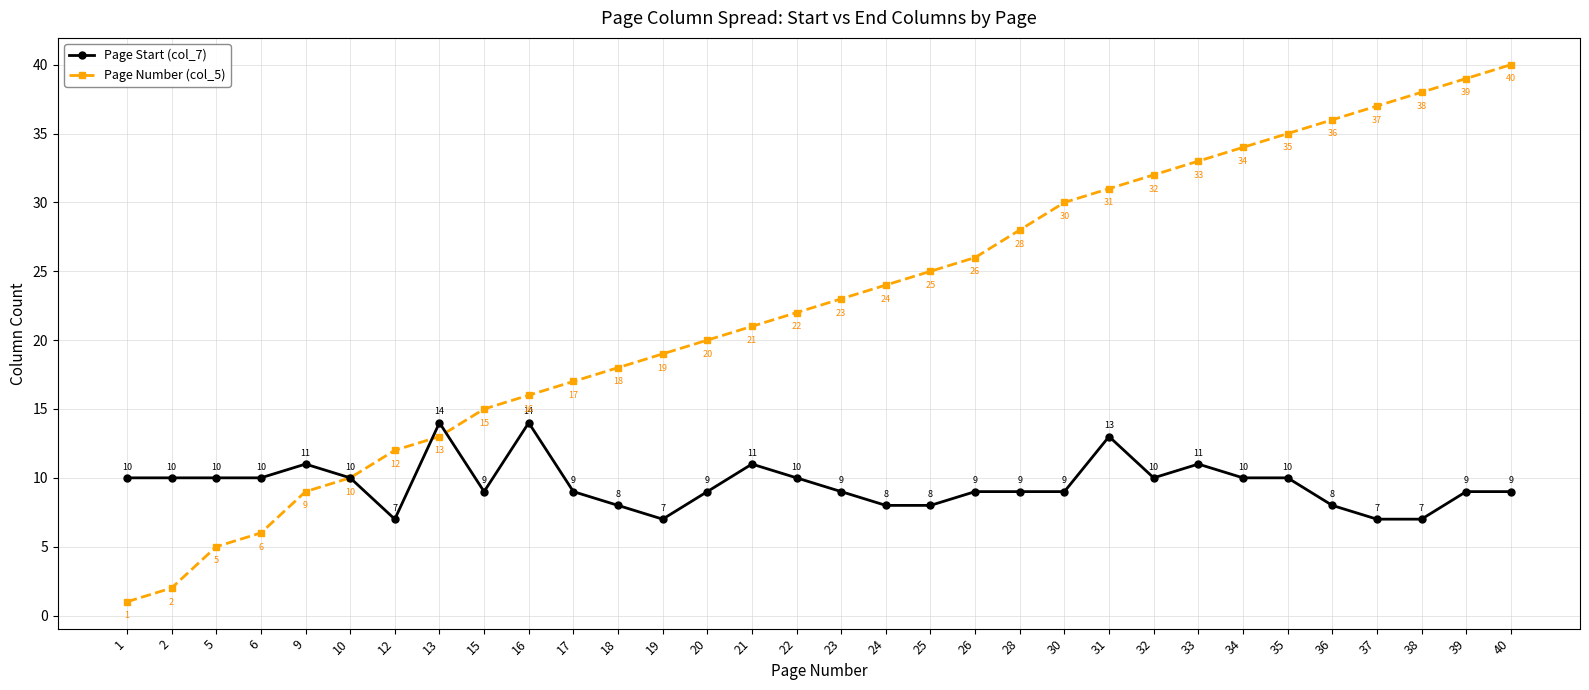

Rank the series by their maximum value, from lowest to highest.

Page Start (col_7), Page Number (col_5)